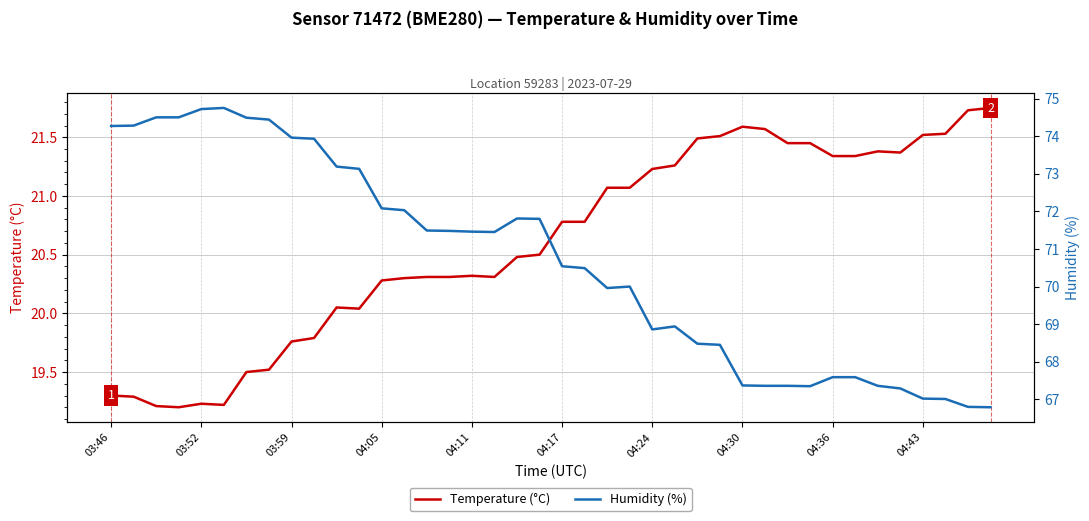

Where is Humidity (%) nearest to the value 70?

23